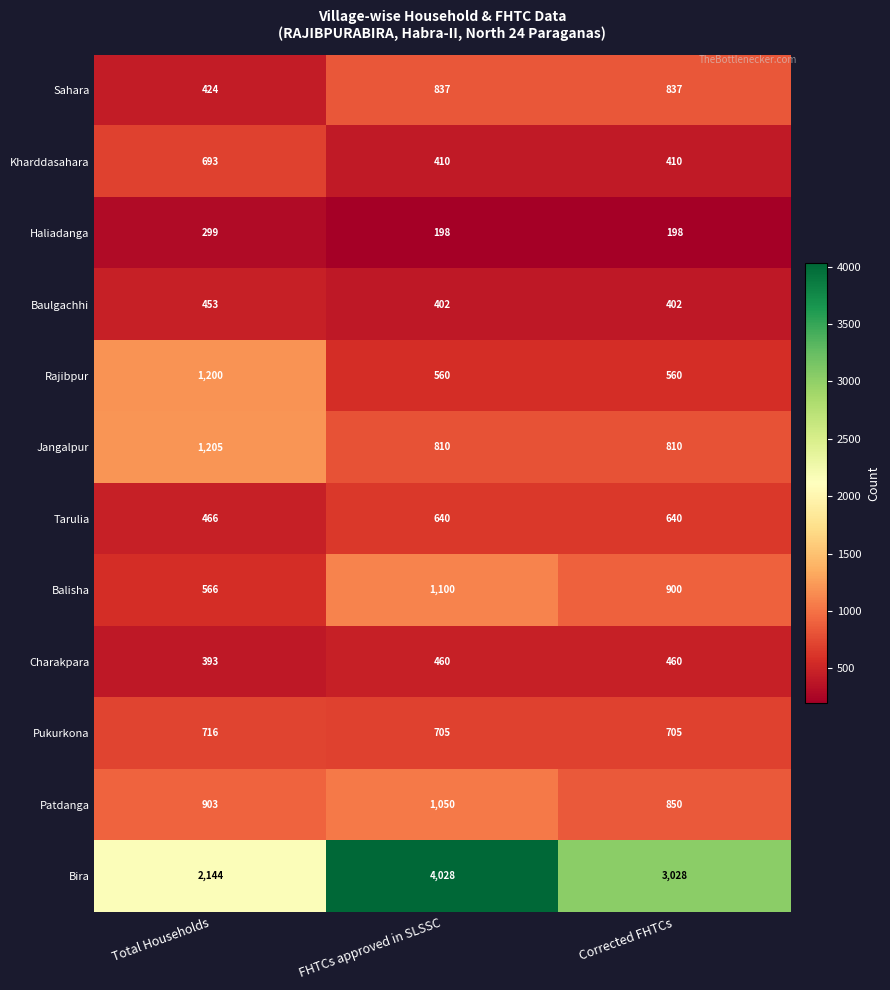

What is the minimum value for Charakpara?

393